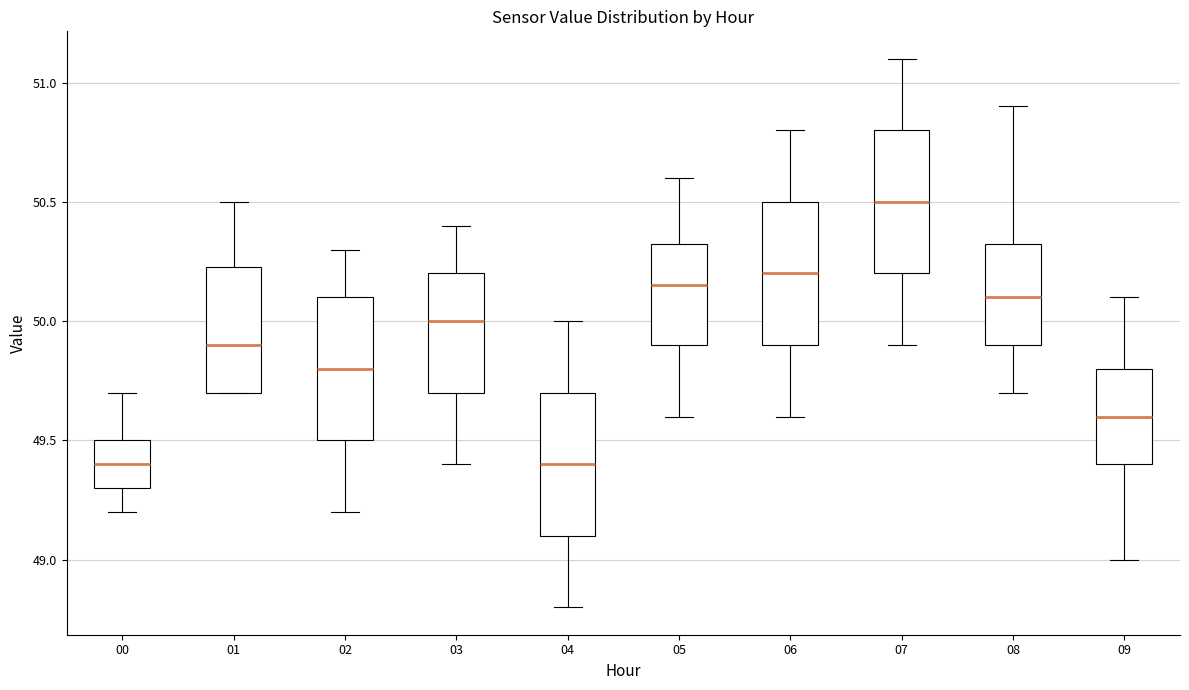

Reading left to right, transcribe this box plot: for each box, give where its median line is, the range the box spans, and where its two whiskers end, as read against the y-axis. The values are not printed on the chart, so give them approximately, as read against the axis.

00: median 49.40, box 49.30 to 49.50, whiskers 49.20 to 49.70
01: median 49.90, box 49.70 to 50.25, whiskers 49.70 to 50.50
02: median 49.80, box 49.50 to 50.10, whiskers 49.20 to 50.30
03: median 50.00, box 49.70 to 50.20, whiskers 49.40 to 50.40
04: median 49.40, box 49.10 to 49.70, whiskers 48.80 to 50.00
05: median 50.15, box 49.90 to 50.35, whiskers 49.60 to 50.60
06: median 50.20, box 49.90 to 50.50, whiskers 49.60 to 50.80
07: median 50.50, box 50.20 to 50.80, whiskers 49.90 to 51.10
08: median 50.10, box 49.90 to 50.35, whiskers 49.70 to 50.90
09: median 49.60, box 49.40 to 49.80, whiskers 49.00 to 50.10